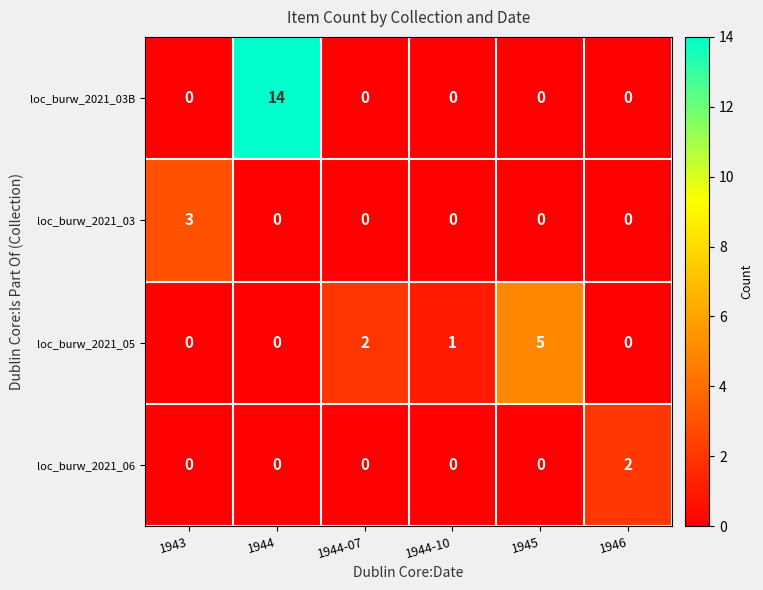

What is the difference between the maximum and minimum values in the loc_burw_2021_05 series?

5